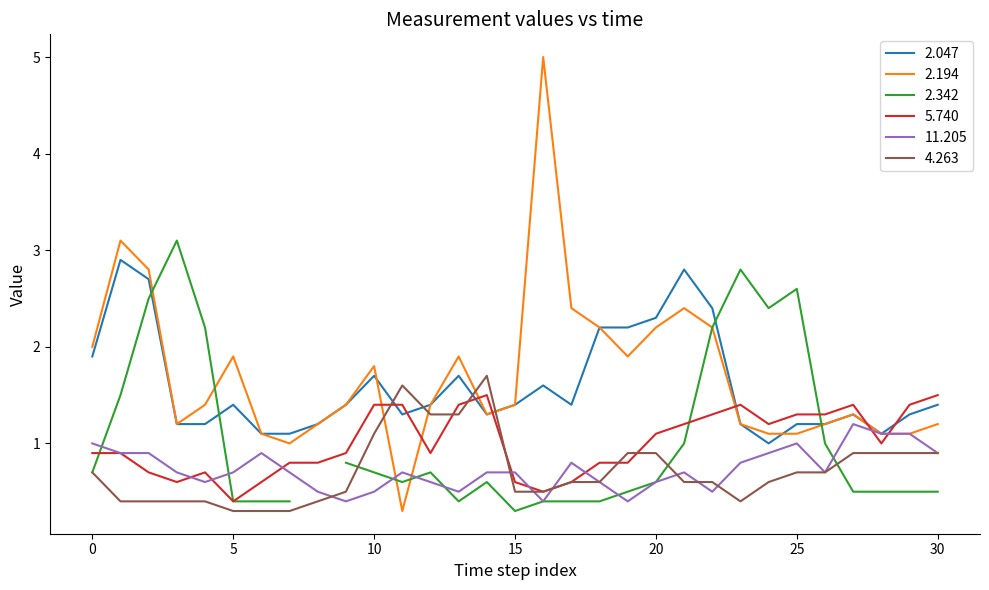

True or false: 11.205 has a value of 0.5 at 10.

True